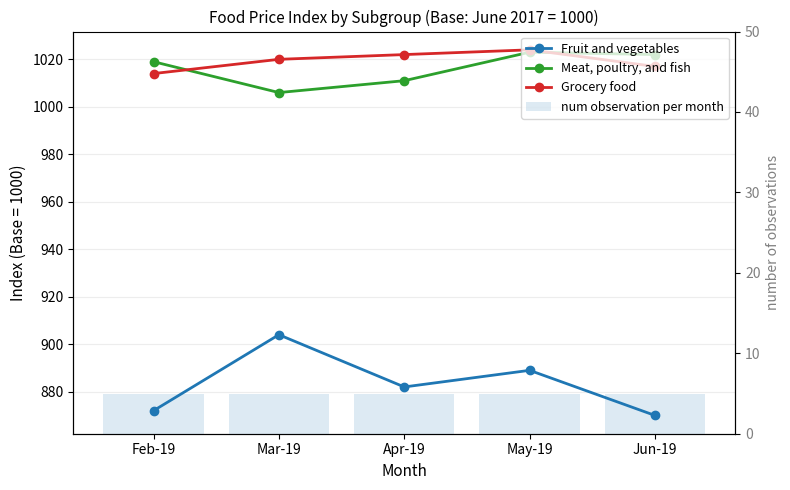

What are all the series names shown in the legend?

Fruit and vegetables, Meat, poultry, and fish, Grocery food, num observation per month